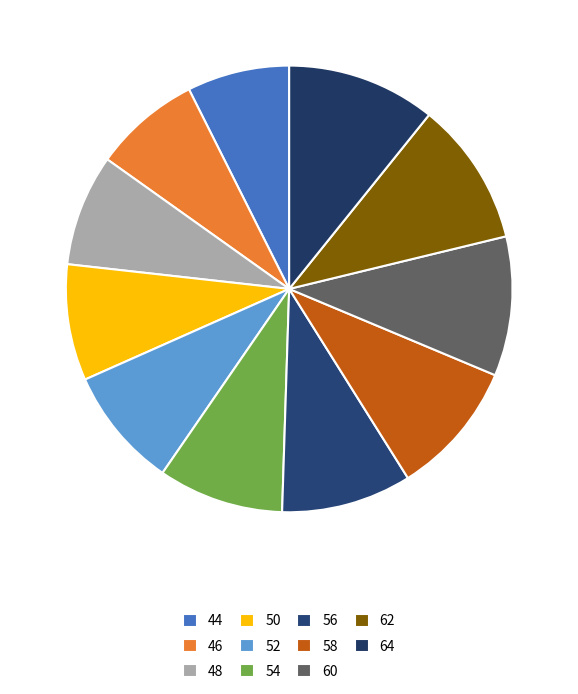

To the nearest percent, what percentage of the pie is 56?

9%